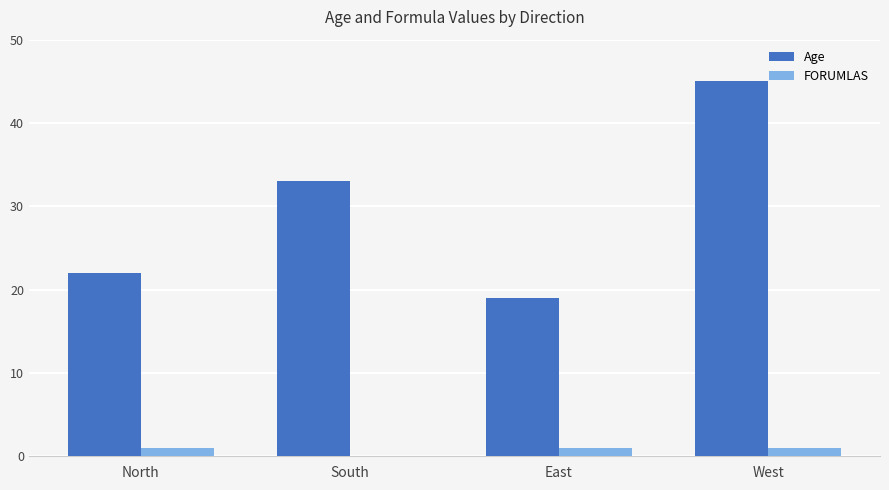

Between North and East, which series saw the biggest shift?

Age